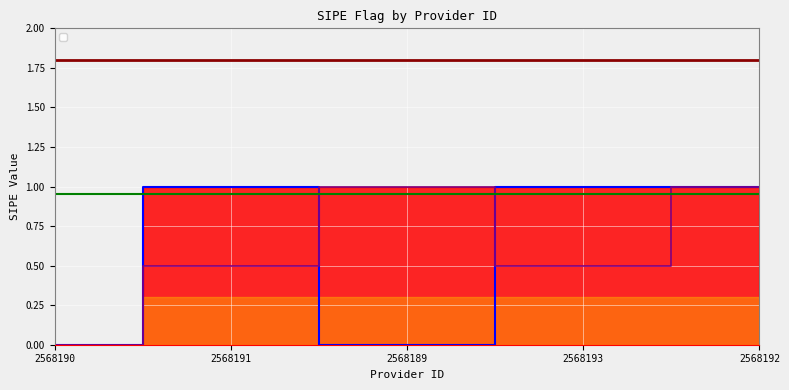

What position from the right is 2568193?

2